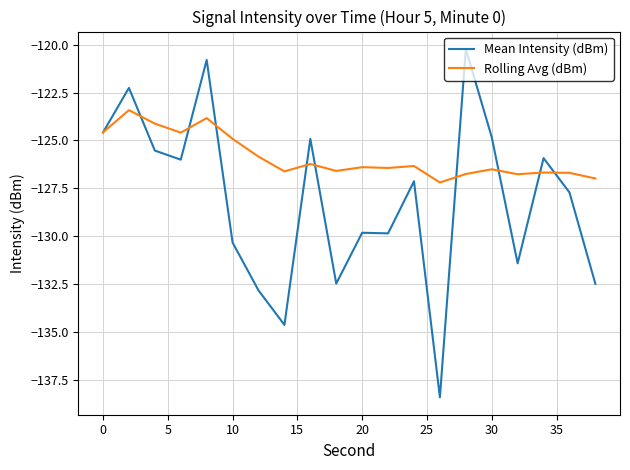

Which series has the widest spread of values?

Mean Intensity (dBm)